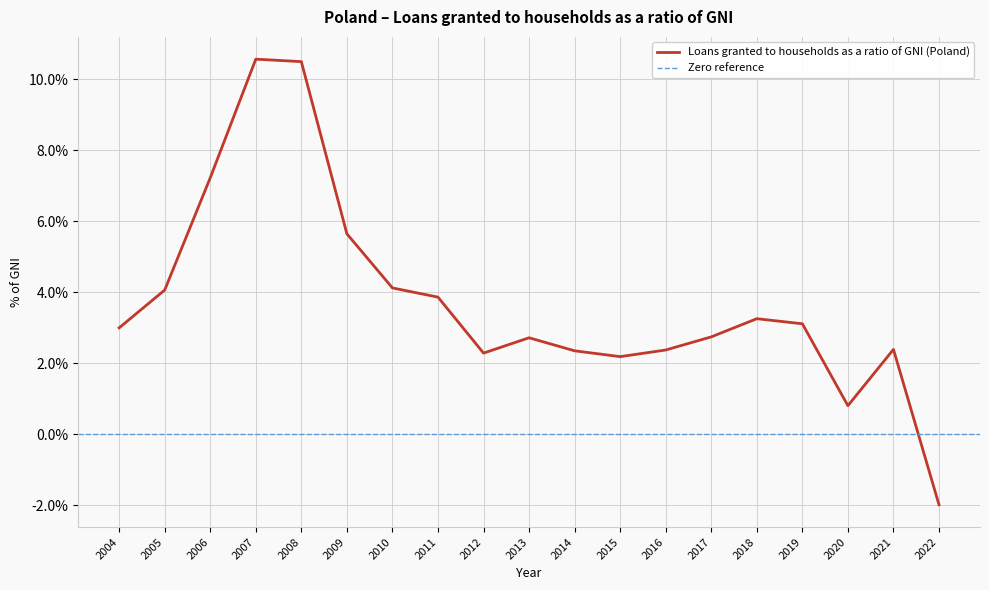

What is the greatest value displayed?

10.6